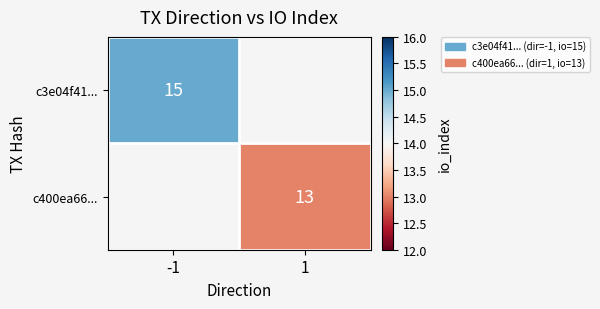

The c400ea66... series shows 22 at 1. True or false?

False